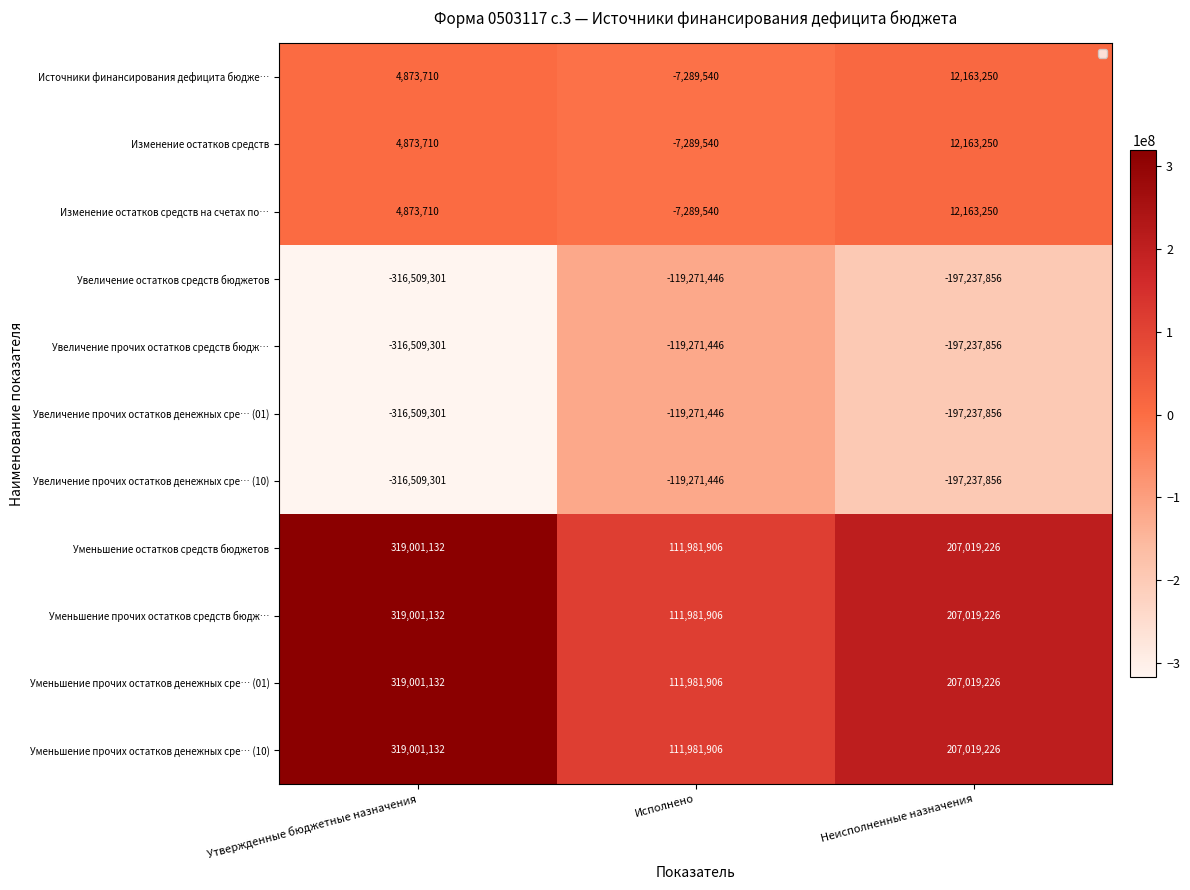

Between Утвержденные бюджетные назначения and Исполнено, which is larger?

Утвержденные бюджетные назначения